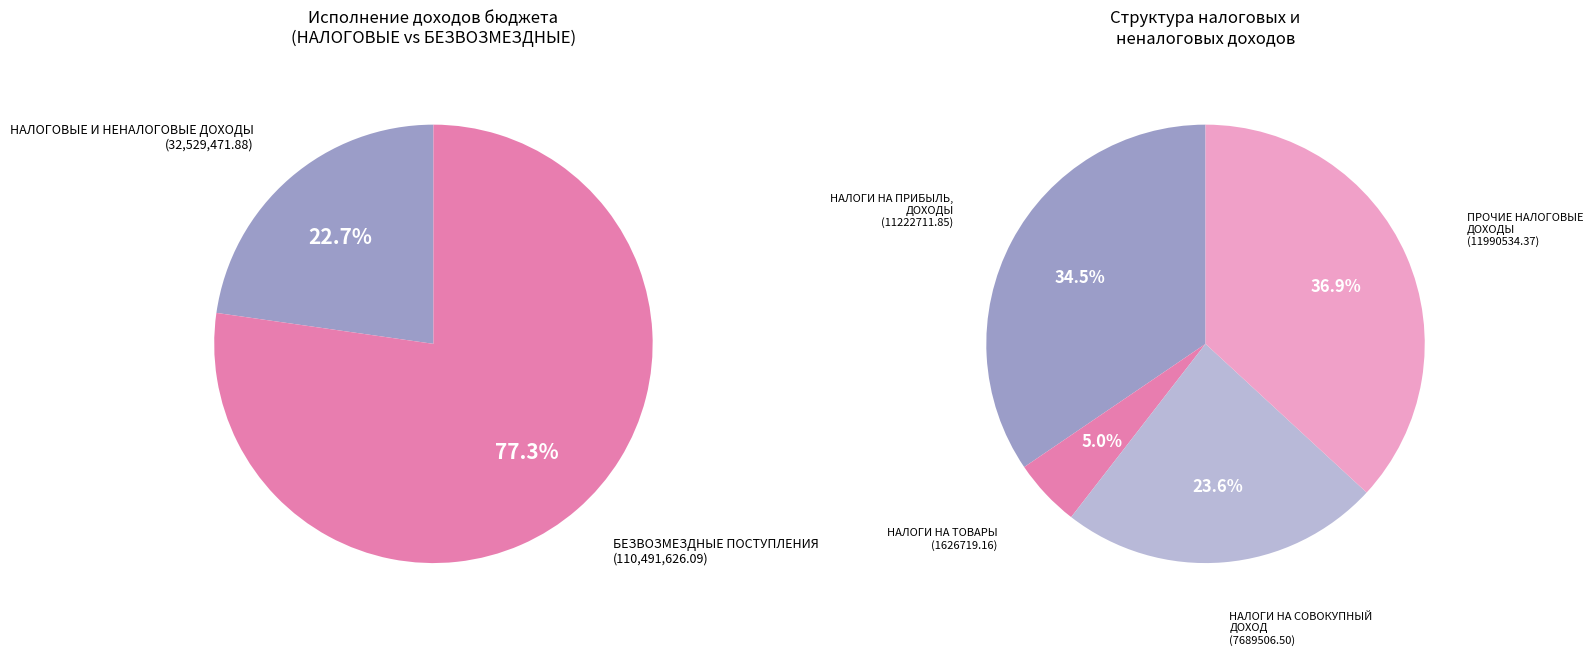

What is the change in value from НАЛОГОВЫЕ И НЕНАЛОГОВЫЕ ДОХОДЫ to БЕЗВОЗМЕЗДНЫЕ ПОСТУПЛЕНИЯ?

+77962154.2